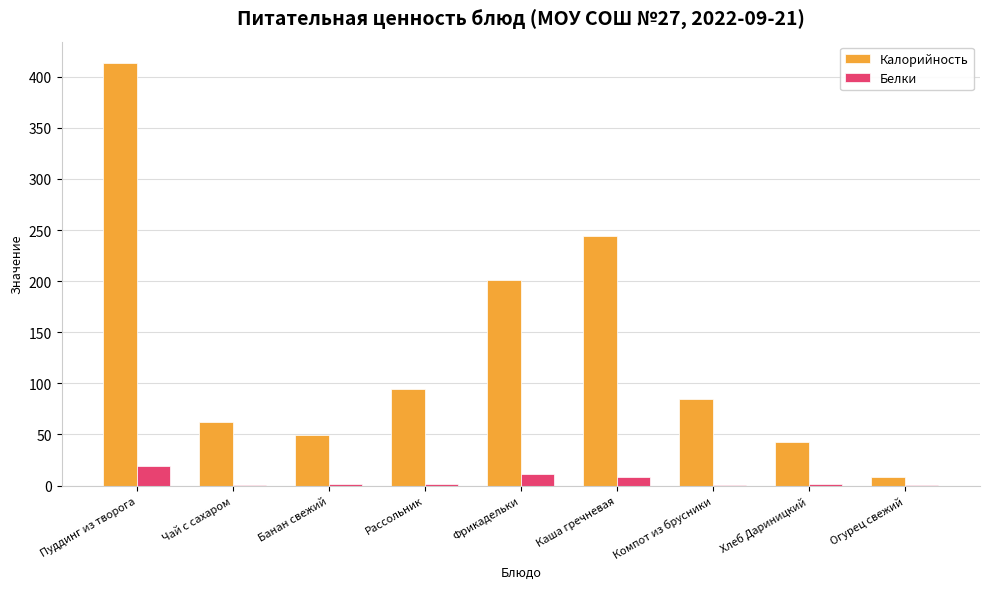

The Белки series shows 11.5 at Фрикадельки. True or false?

True